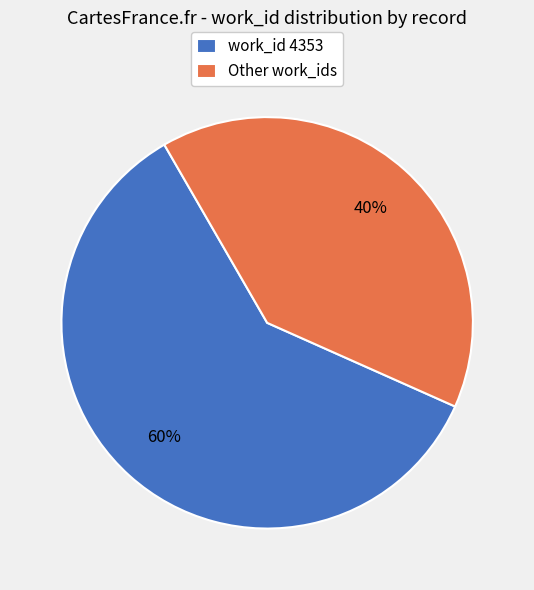

To the nearest percent, what portion does work_id 4353 represent?

60%